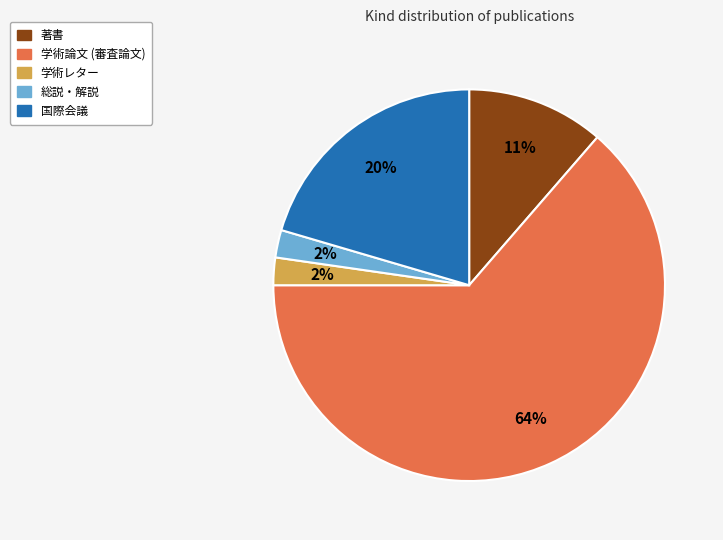

Count the number of slices in the pie.

5